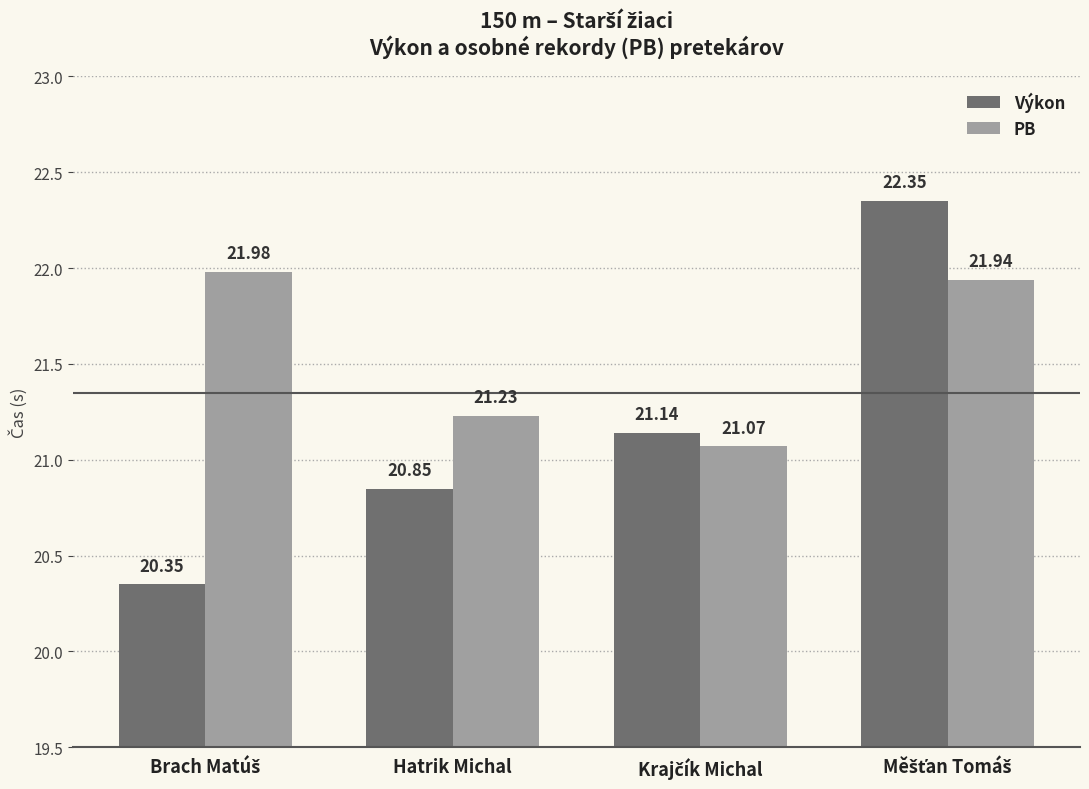

Which series has the largest range (max minus min)?

Výkon